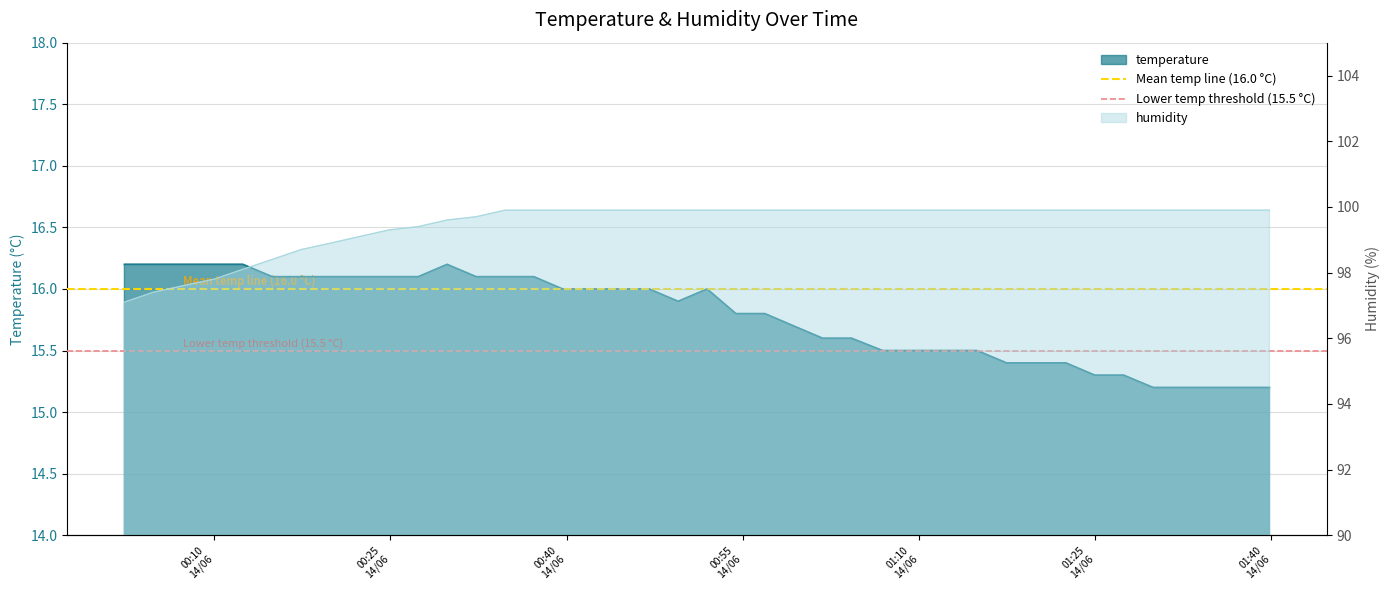

Which has a higher value, 00:10
14/06 or 00:25
14/06?

00:10
14/06